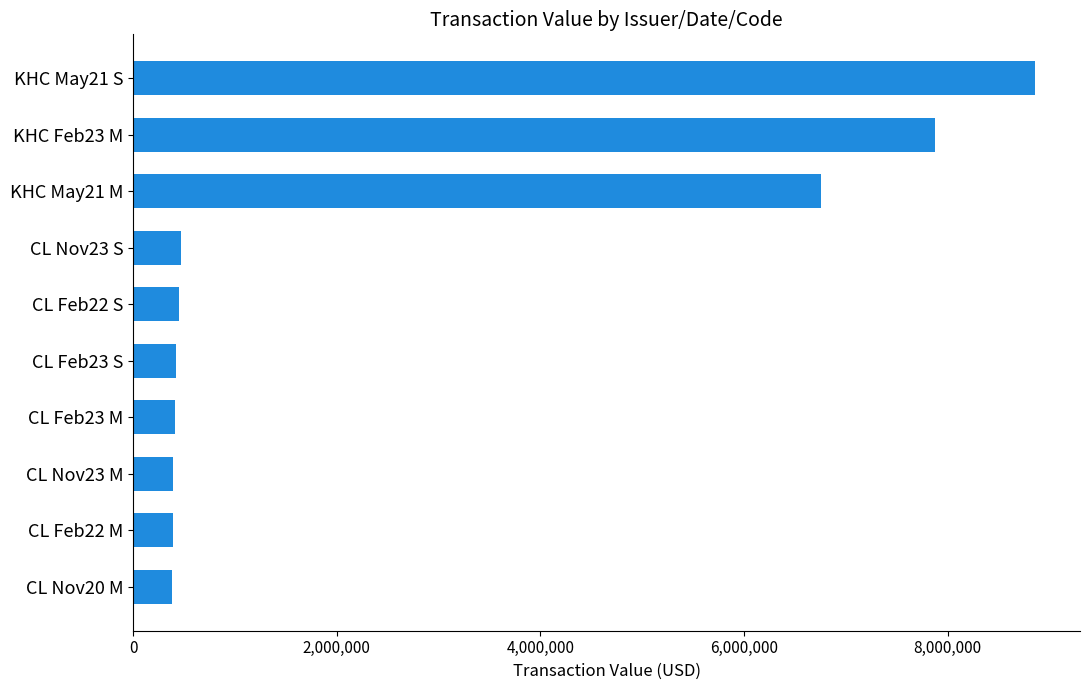

At which label is the value closest to 4617819?

KHC May21 M